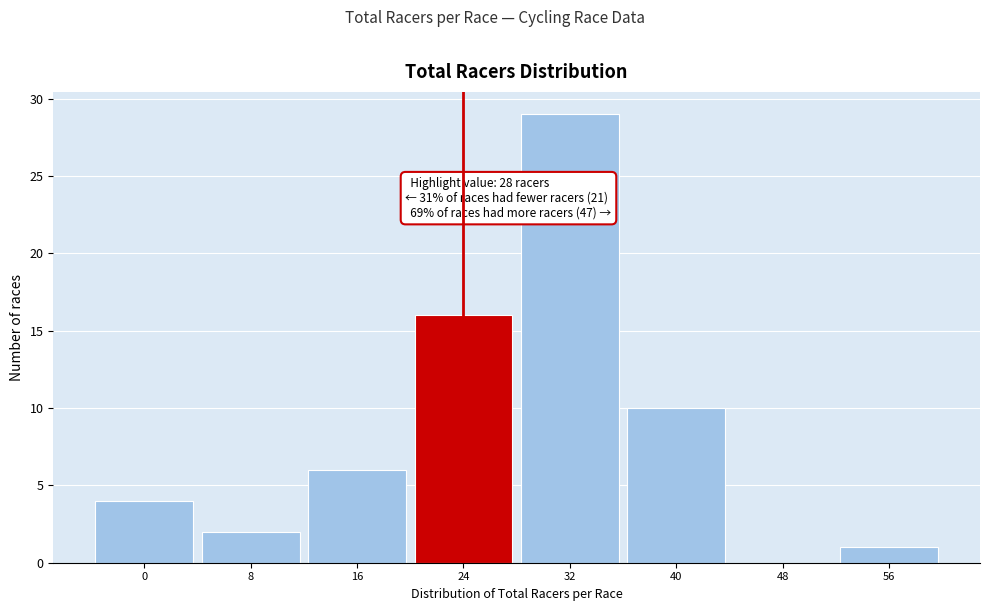

Reading right to left, extract all data points from this chart.

56=1	48=0	40=10	32=29	24=16	16=6	8=2	0=4